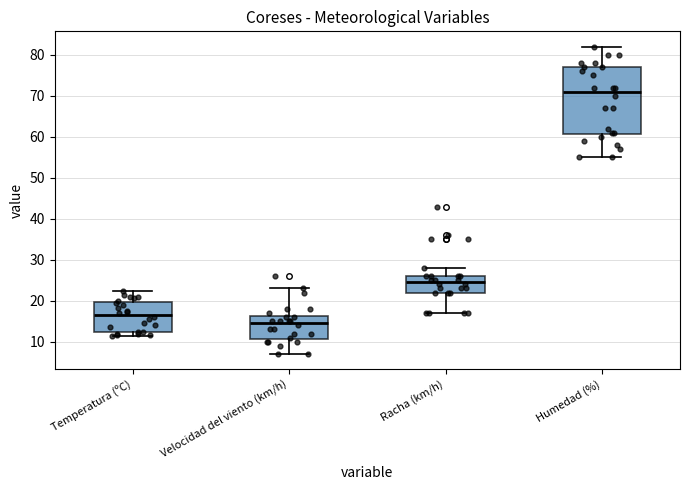

Reading left to right, read every box against the y-axis: the position of its median line, the range the box covers, and the ends of its whiskers. The values are not printed on the chart, so give them approximately, as read against the axis.

Temperatura (ºC): median 16, box 12 to 20, whiskers 12 (just below the box's lower edge) to 22
Velocidad del viento (km/h): median 15, box 11 to 16, whiskers 7 to 23
Racha (km/h): median 25, box 22 to 26, whiskers 17 to 28
Humedad (%): median 71, box 61 to 77, whiskers 55 to 82